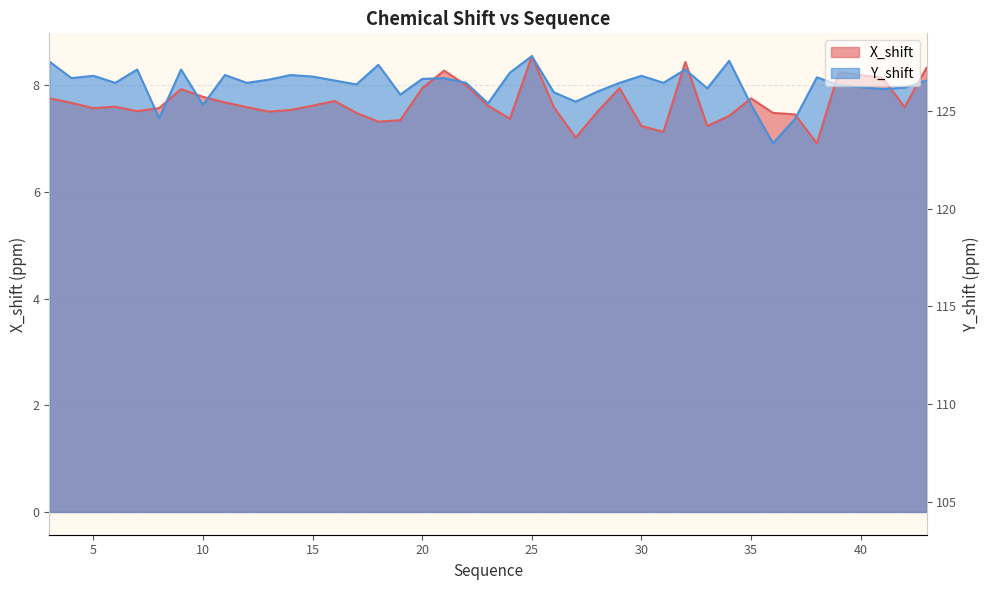

Which has a higher value, 34 or 10?

10